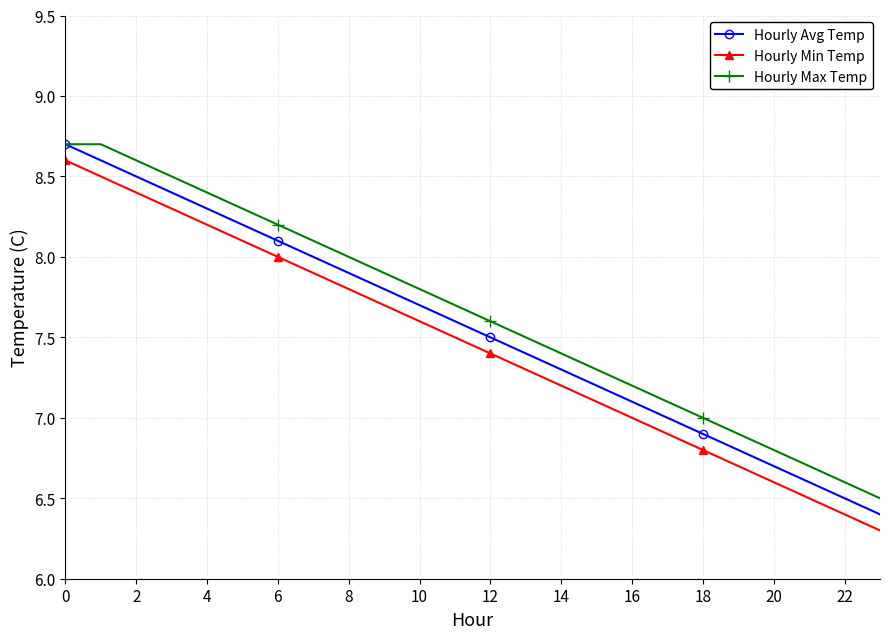

True or false: Hourly Min Temp has more than 1 points higher than both neighbors.

False